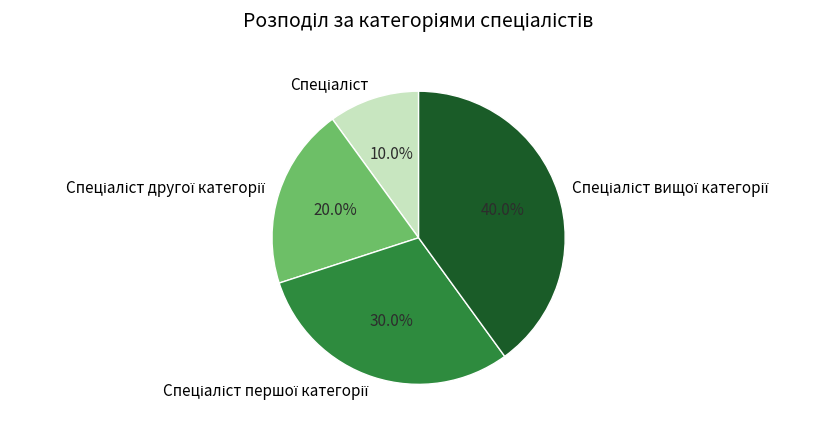

To the nearest percent, what is the average slice percentage?

25%